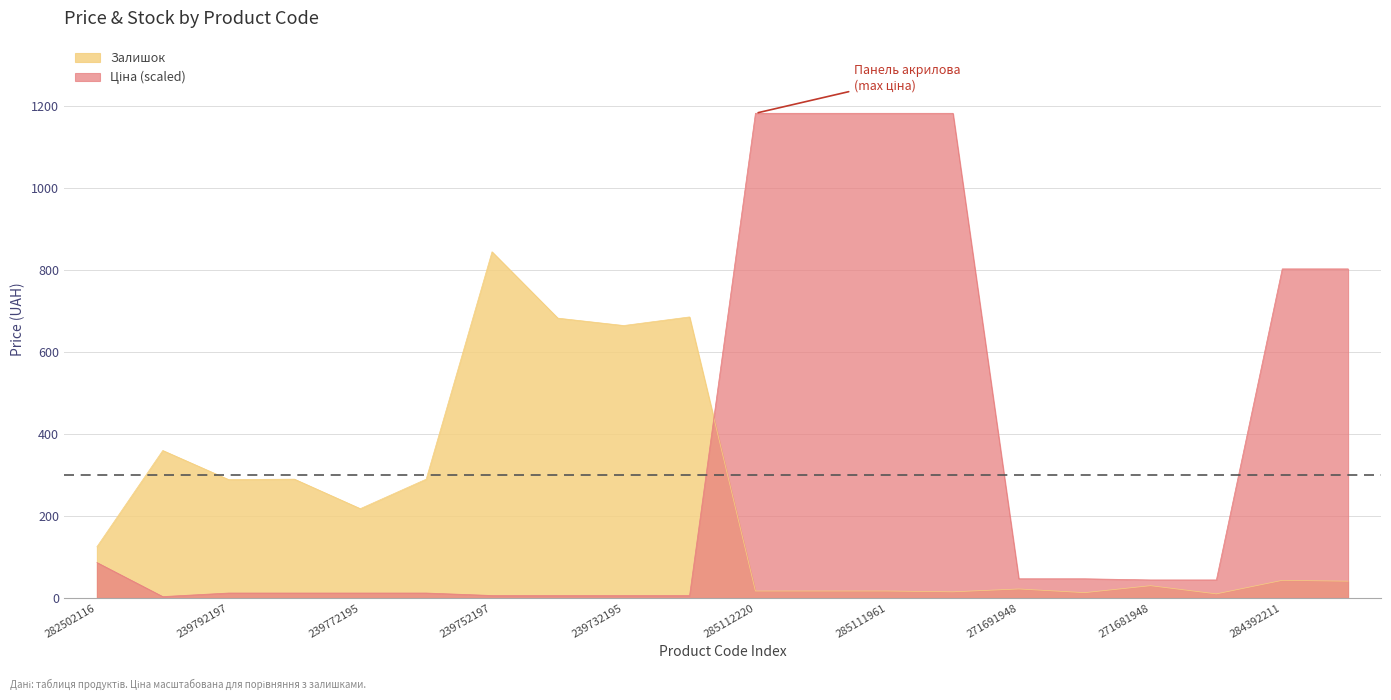

The Залишок series shows 60.7 at 239792196. True or false?

False